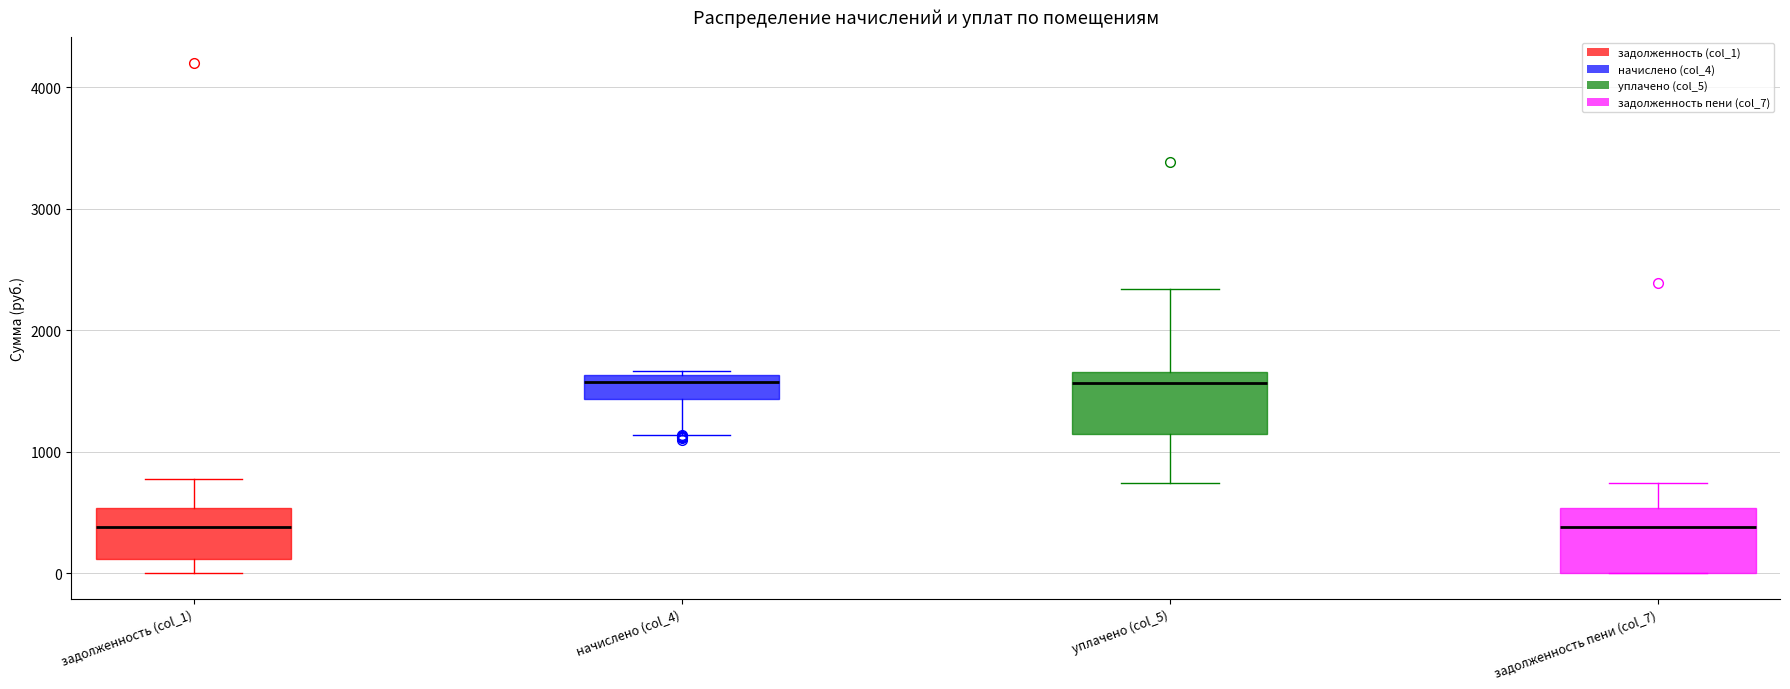

Reading left to right, transcribe this box plot: for each box, give where its median line is, the range the box spans, and where its two whiskers end, as read against the y-axis. The values are not printed on the chart, so give them approximately, as read against the axis.

задолженность (col_1): median 400, box 100 to 500, whiskers 0 to 800
начислено (col_4): median 1600 (just below the box's upper edge), box 1400 to 1600, whiskers 1100 to 1700
уплачено (col_5): median 1600, box 1100 to 1700, whiskers 700 to 2300
задолженность пени (col_7): median 400, box 0 to 500, whiskers 0 to 700